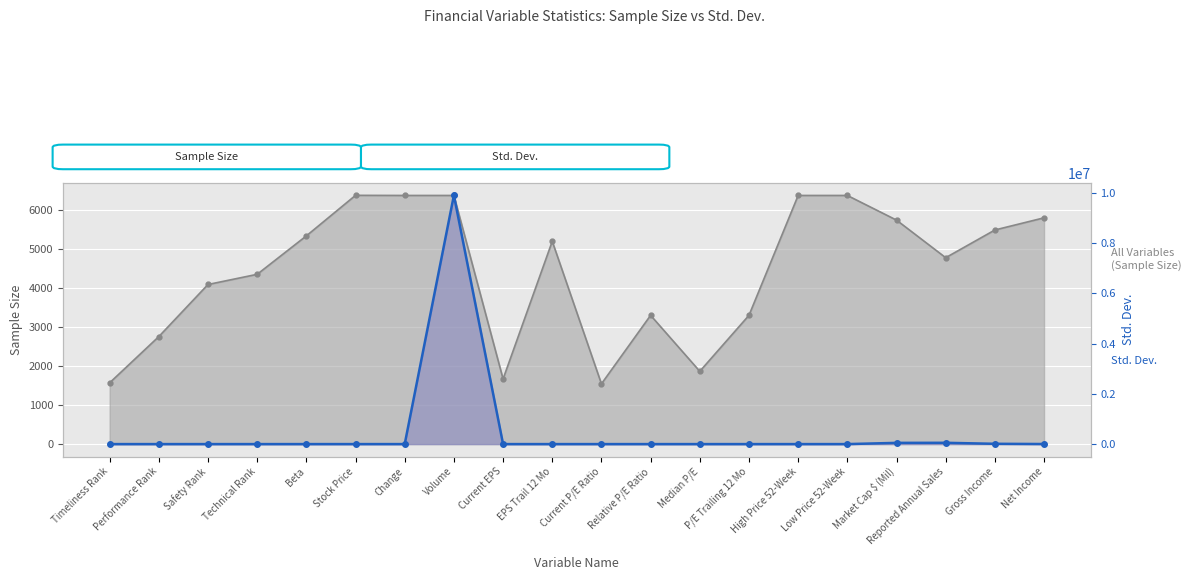

What is the label of the 14th point from the left?

P/E Trailing 12 Mo